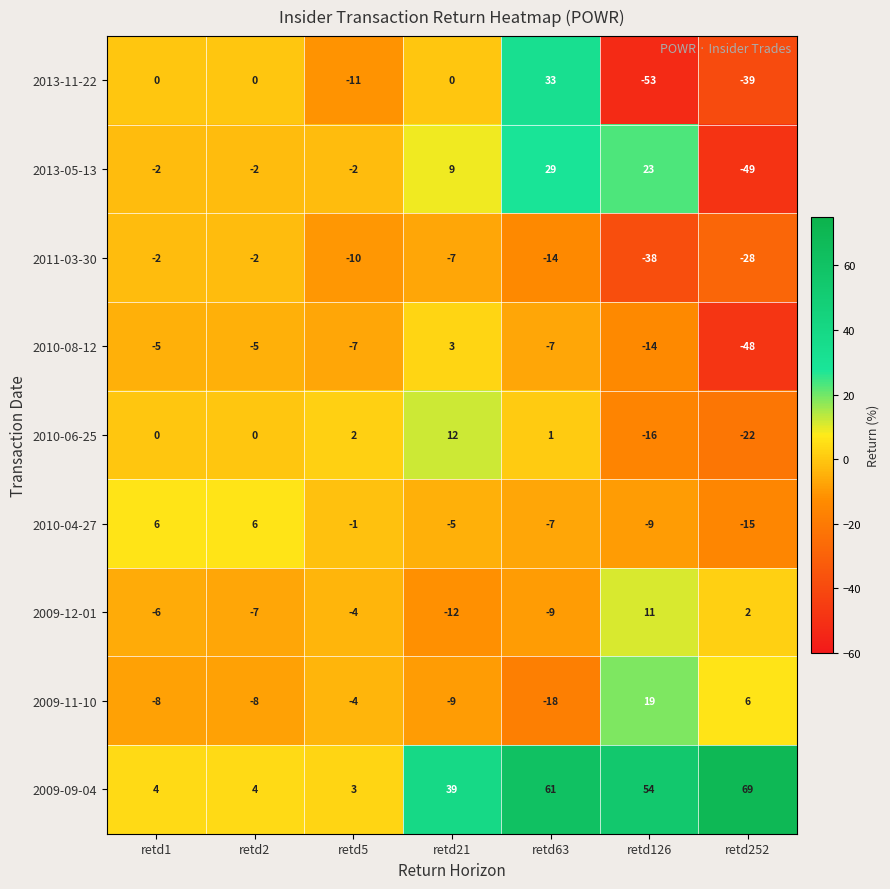

Count the number of data series in this chart.

9